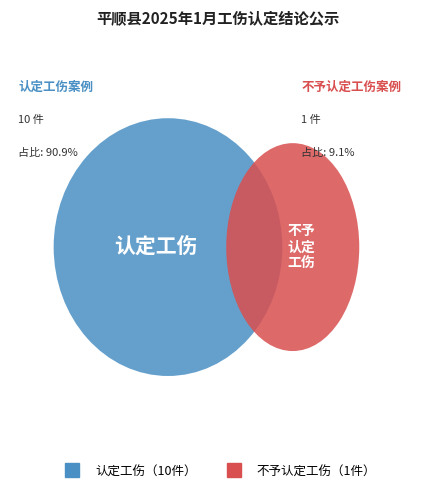

The 认定工伤 slice represents 91% of the pie. True or false?

True